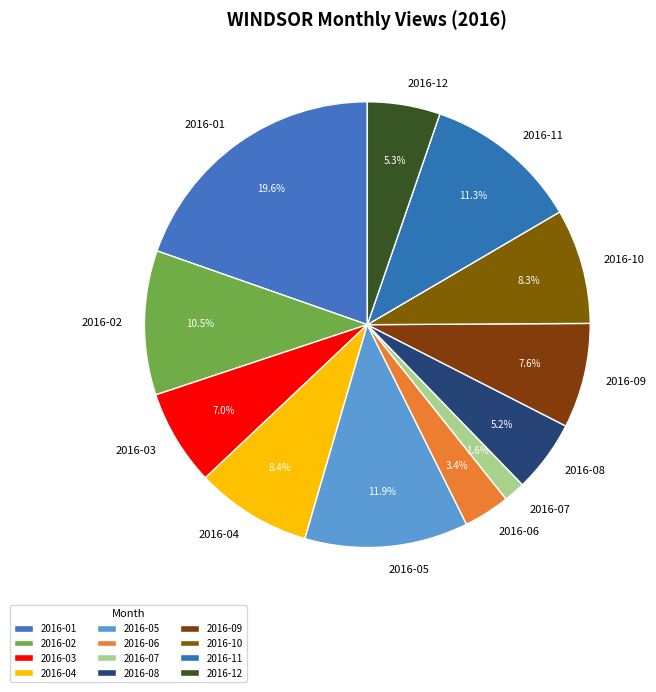

Which has a higher value, 2016-08 or 2016-10?

2016-10